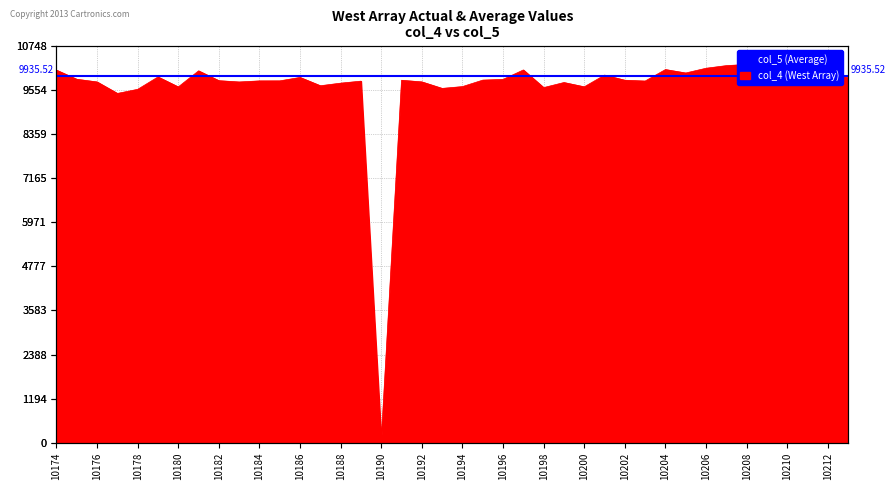

What is the value of the 7th point from the left?

9628